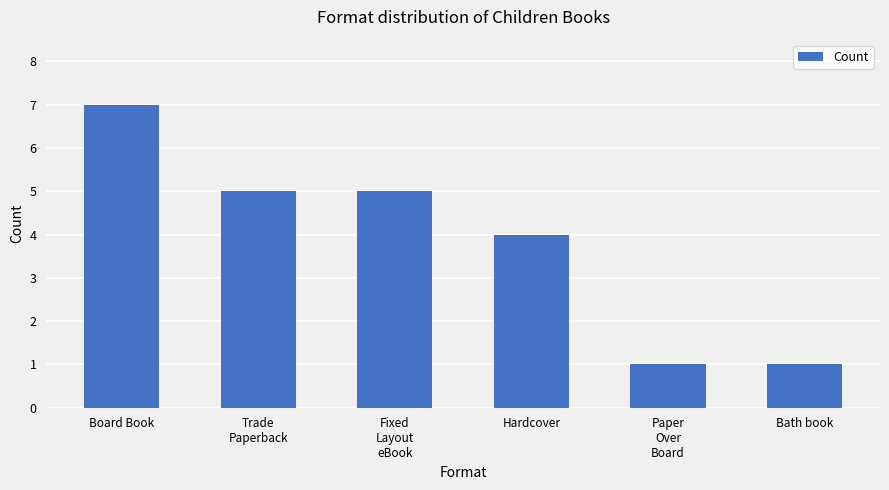

What is the average value?

4